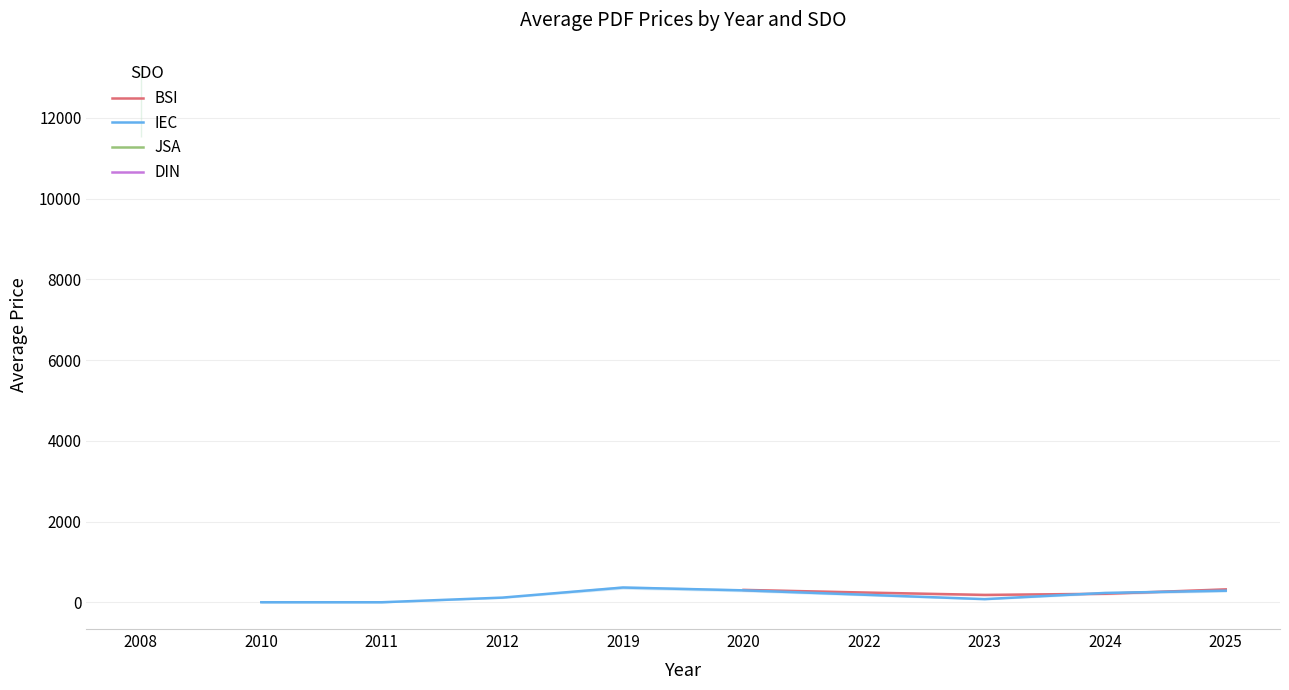

What is the maximum value for Price (PRINT)?

12400